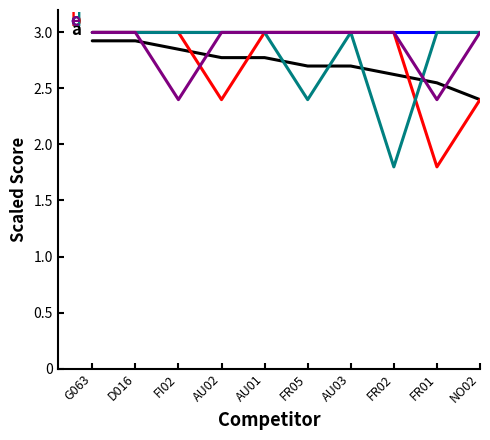

What is the total value across all series at AU01?

14.8